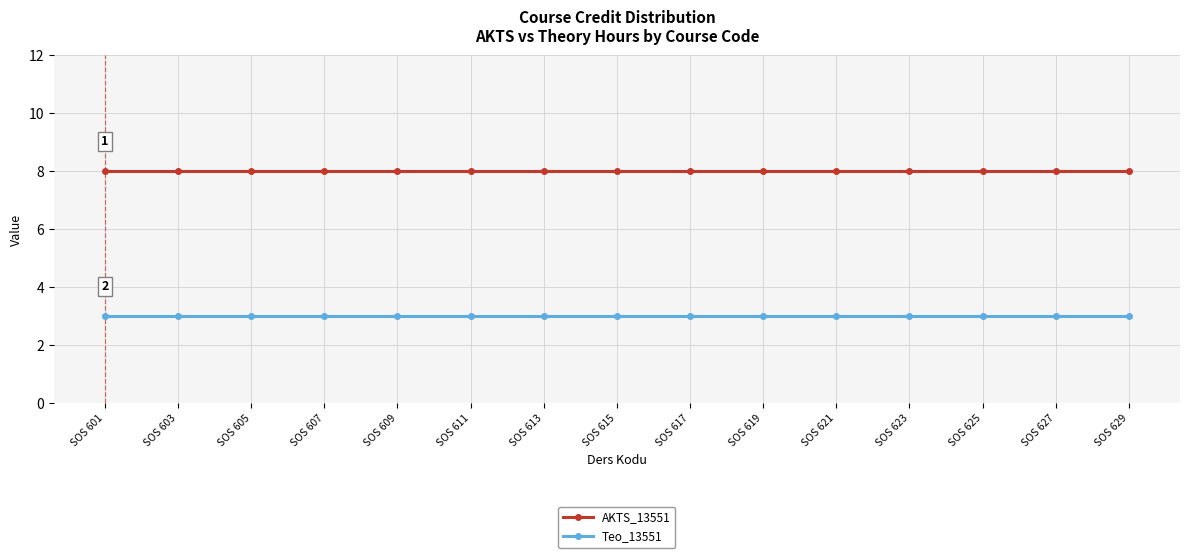

Count the number of categories in the chart.

15